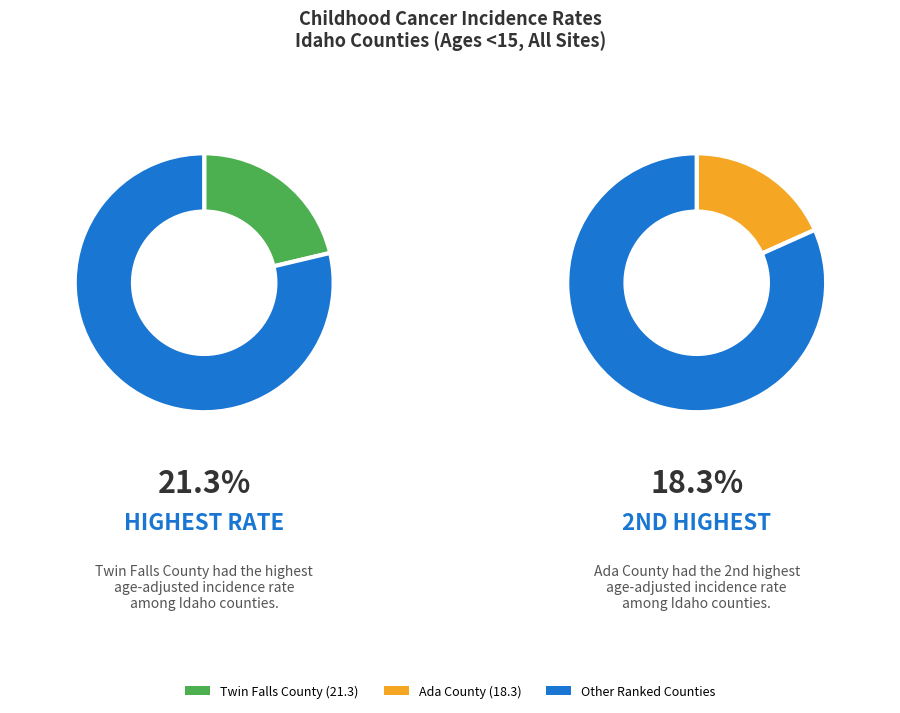

True or false: 2 accounts for 17% of the total.

True